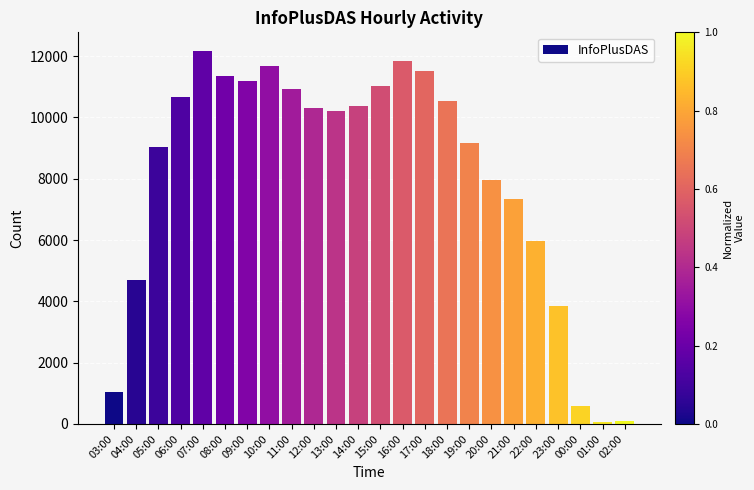

What position from the right is 09:00?

18